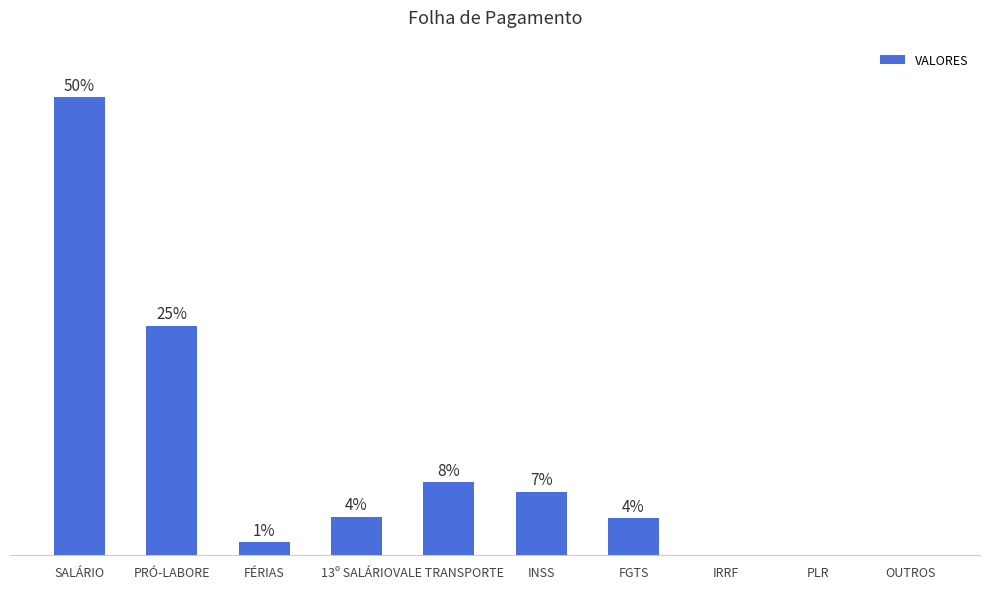

What is the label of the 6th bar from the right?

VALE TRANSPORTE